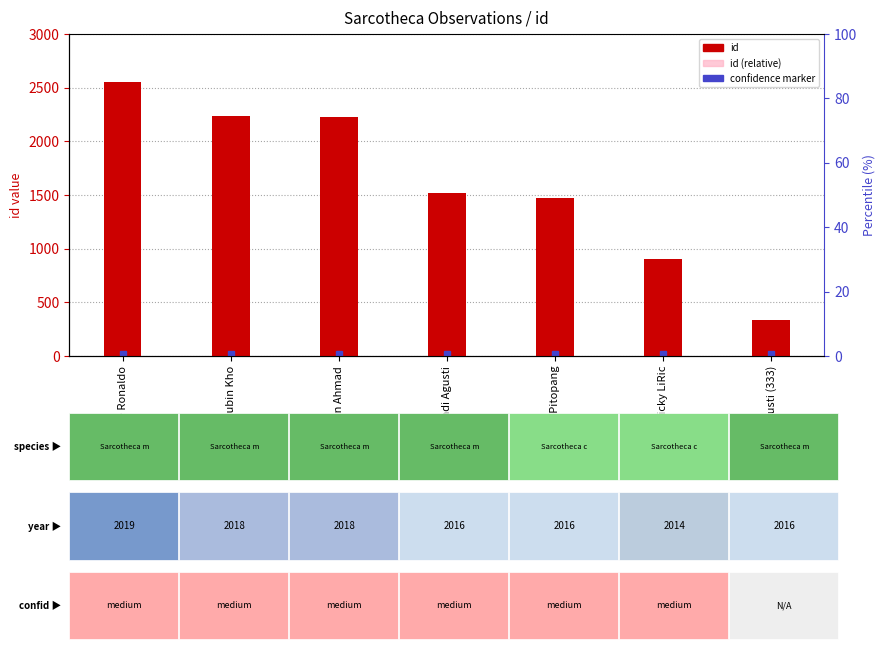

Reading right to left, transcribe all the data shown in this chart.

id: 333.0	901.0	1470.0	1518.0	2231.0	2233.0	2550.0
id (relative): 166.5	450.5	735.0	759.0	1115.5	1116.5	1275.0